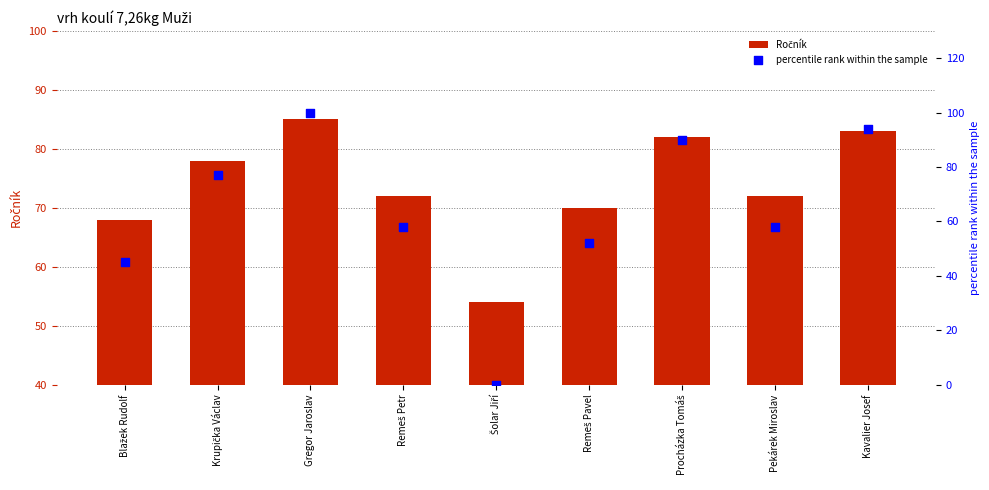

What are all the series names shown in the legend?

Ročník, percentile rank within the sample